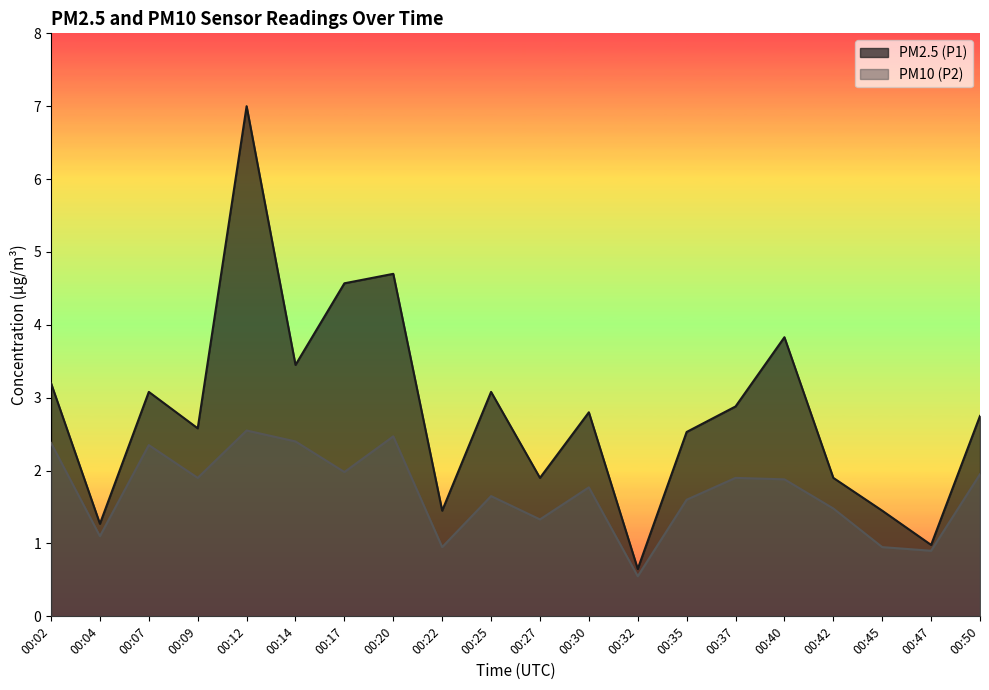

Is the value of PM2.5 (P1) at 00:45 greater than the value of PM10 (P2) at 00:42?

No